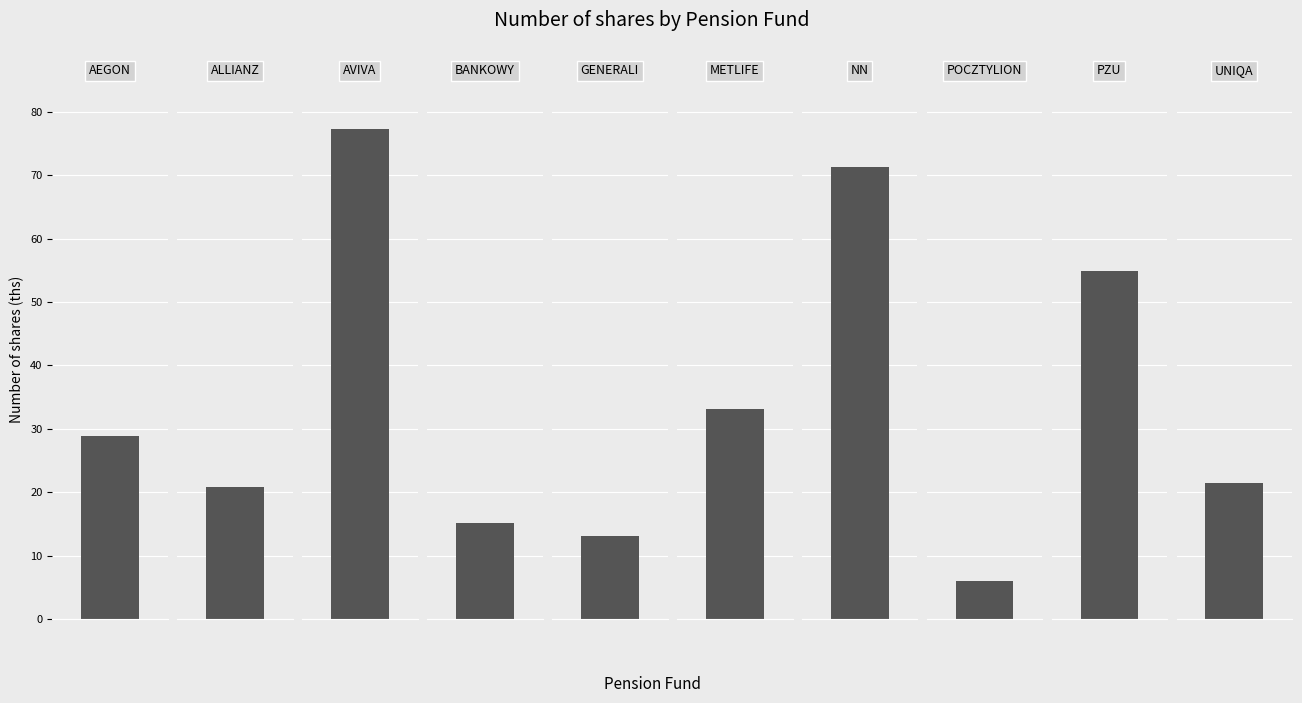

Reading left to right, what are all the values shown in this chart?

AEGON=28.8	ALLIANZ=20.8	AVIVA=77.2	BANKOWY=15.2	GENERALI=13.1	METLIFE=33.1	NN=71.2	POCZTYLION=6.0	PZU=55.0	UNIQA=21.5